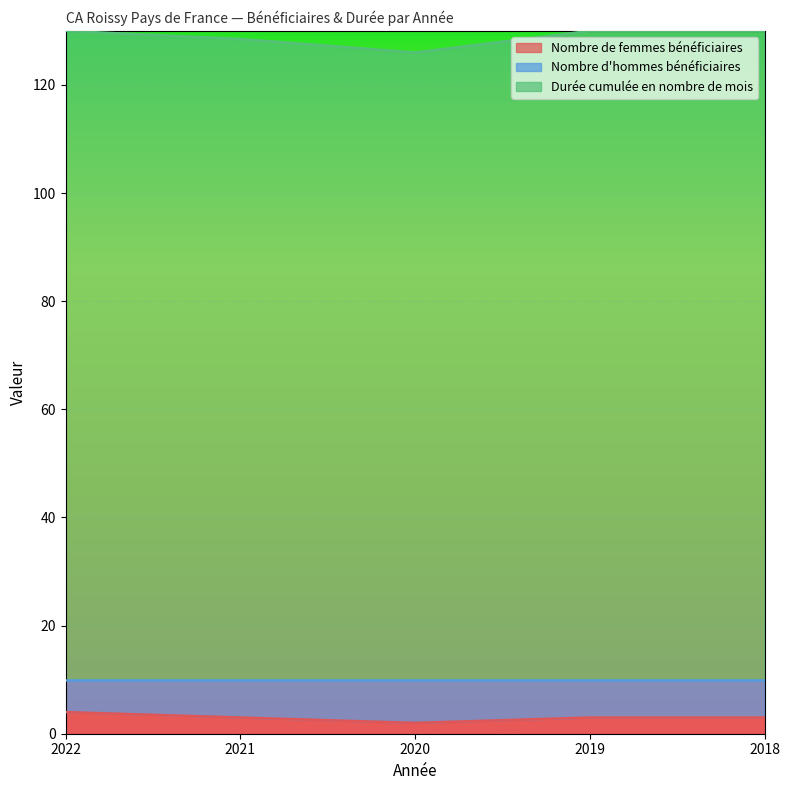

Rank the series at 2022 from highest to lowest value.

Durée cumulée en nombre de mois, Nombre de femmes bénéficiaires